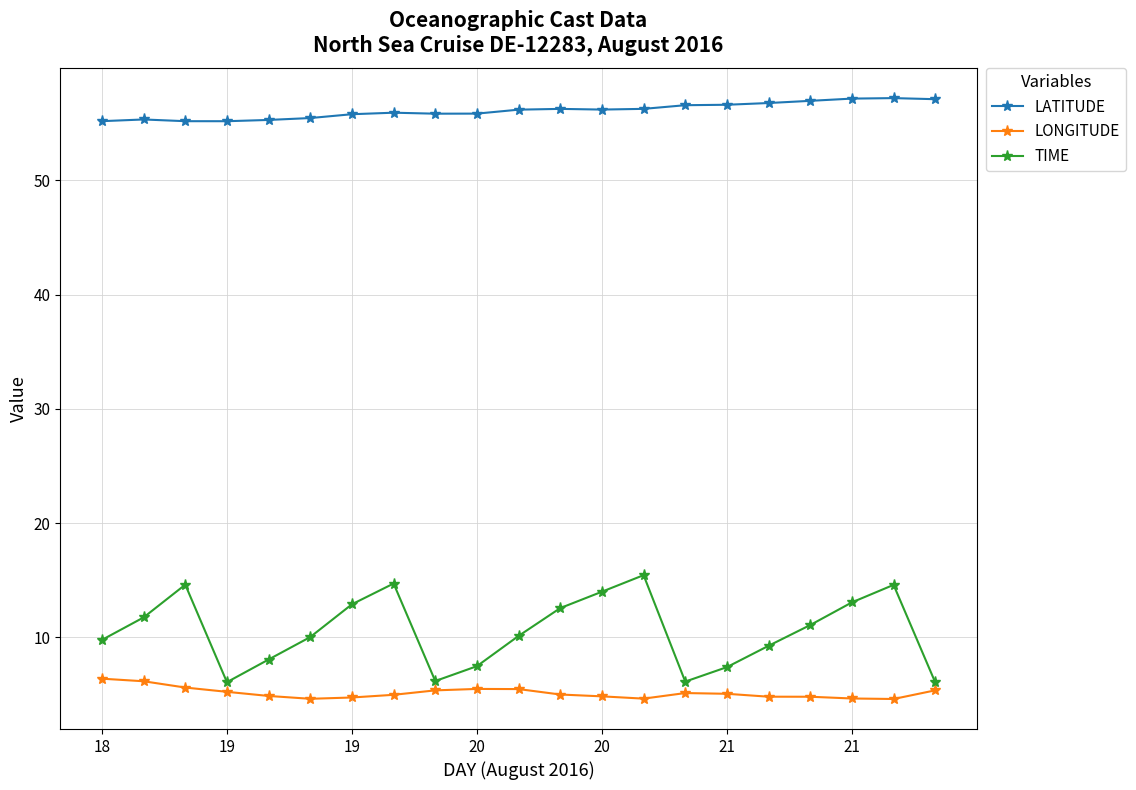

Which series has the largest range (max minus min)?

TIME